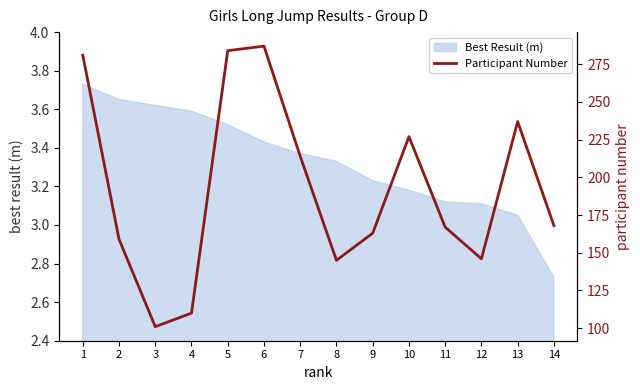

At which label is the value closest to 194?

7